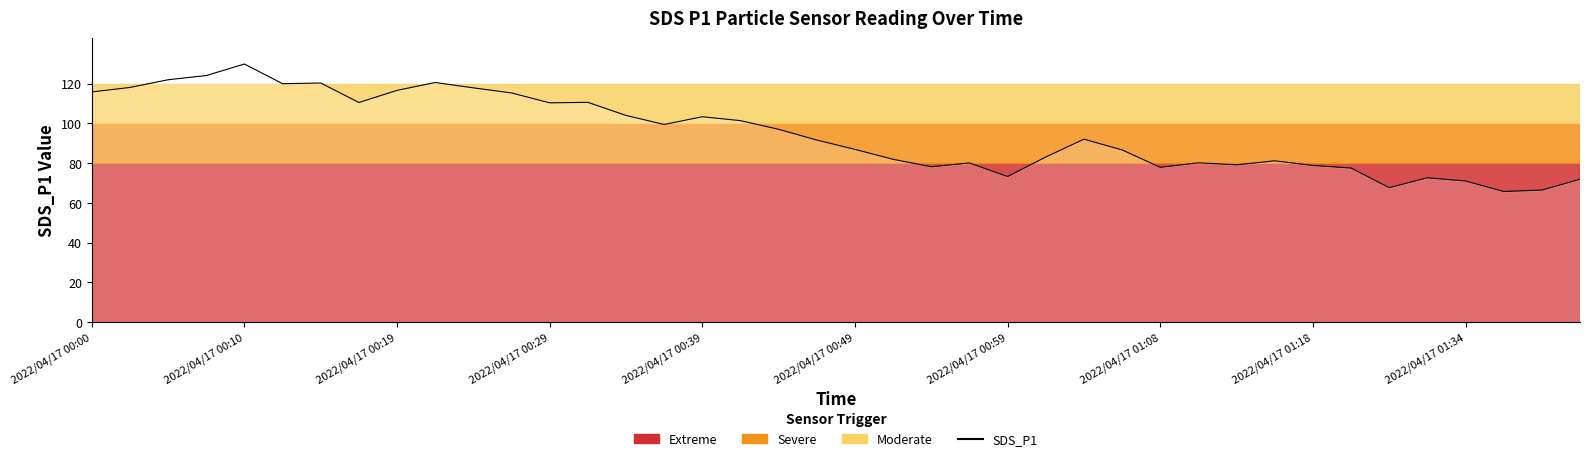

What is the difference between the maximum and minimum values?

64.2